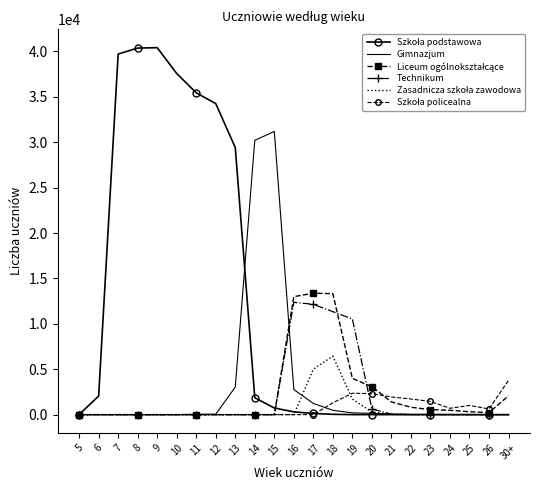

Reading left to right, list all the values displayed in this chart.

Szkoła podstawowa: 5=13	6=2045	7=39707	8=40365	9=40408	10=37562	11=35440	12=34248	13=29410	14=1860	15=734	16=303	17=130	18=36	19=1	20=0	21=0	22=0	23=0	24=0	25=0	26=0	30+=1
Gimnazjum: 5=0	6=0	7=0	8=0	9=0	10=0	11=41	12=47	13=3033	14=30208	15=31181	16=2765	17=1233	18=479	19=194	20=147	21=52	22=26	23=25	24=18	25=13	26=13	30+=2
Liceum ogólnokształcące: 5=0	6=0	7=0	8=0	9=0	10=0	11=0	12=0	13=0	14=0	15=0	16=12994	17=13377	18=13316	19=3988	20=3070	21=1401	22=814	23=553	24=478	25=319	26=228	30+=2077
Technikum: 5=0	6=0	7=0	8=0	9=0	10=0	11=0	12=0	13=0	14=0	15=0	16=12369	17=12146	18=11341	19=10531	20=618	21=61	22=4	23=2	24=0	25=0	26=0	30+=0
Zasadnicza szkoła zawodowa: 5=0	6=0	7=0	8=0	9=0	10=0	11=0	12=0	13=0	14=0	15=0	16=4	17=4998	18=6443	19=1713	20=281	21=29	22=9	23=2	24=0	25=0	26=0	30+=0
Szkoła policealna: 5=0	6=0	7=0	8=0	9=0	10=0	11=0	12=0	13=0	14=0	15=0	16=0	17=0	18=1305	19=2353	20=2312	21=1947	22=1721	23=1457	24=699	25=1013	26=628	30+=3779